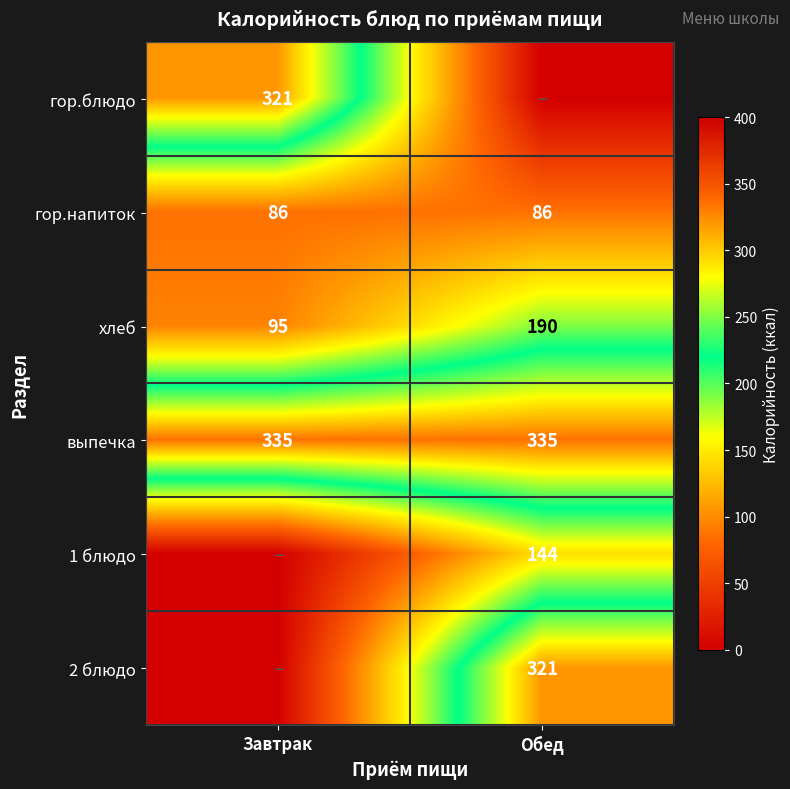

What is the lowest value of the гор.напиток series?

86